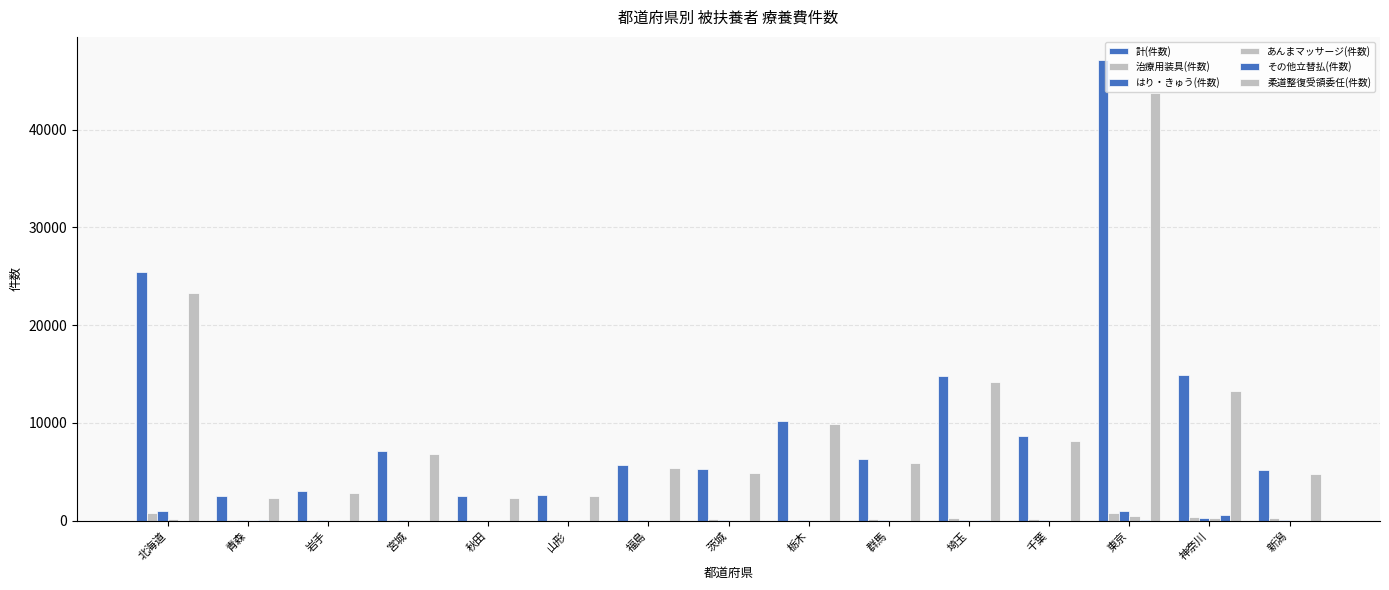

Count the number of data series in this chart.

6